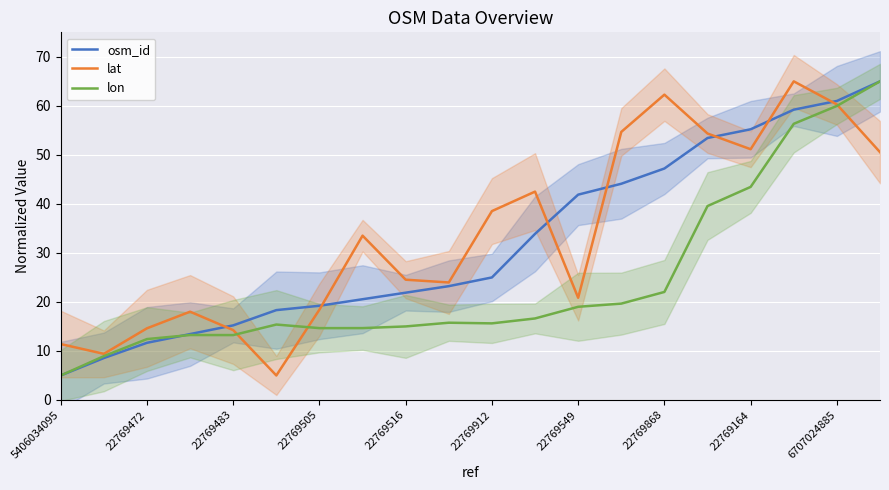

What are all the series names shown in the legend?

osm_id, lat, lon